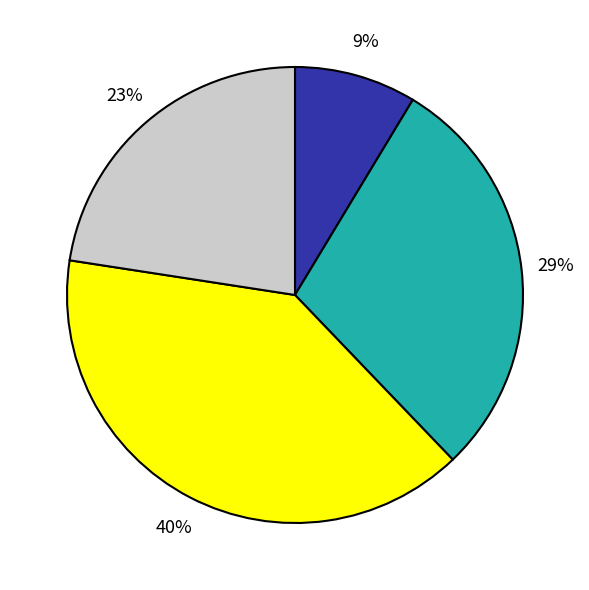

Is there any slice that represents more than half of the pie?

No